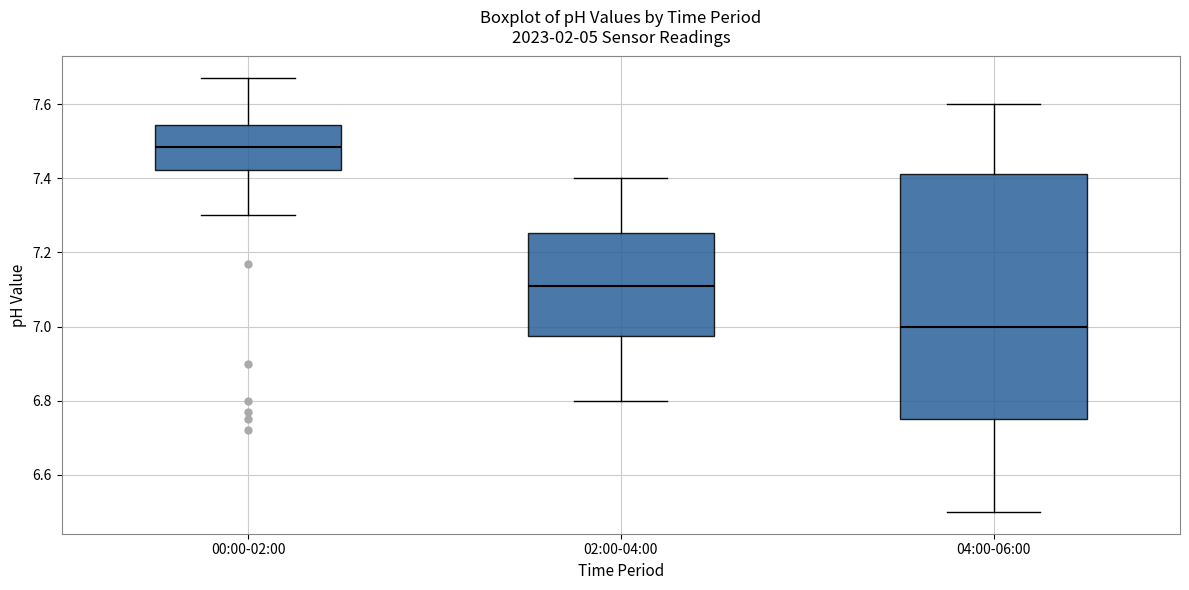

Which box has the highest median line?

00:00-02:00